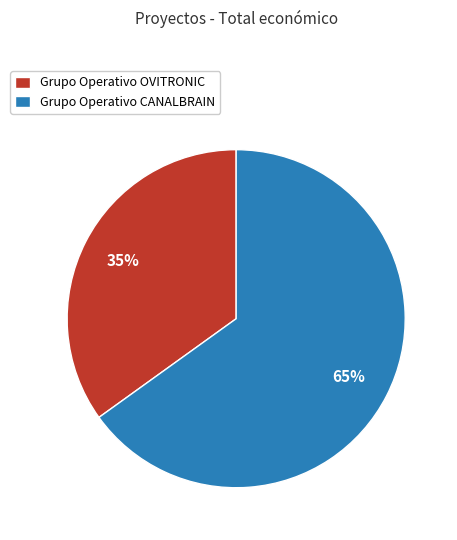

To the nearest percent, what percentage of the pie is Grupo Operativo CANALBRAIN?

65%